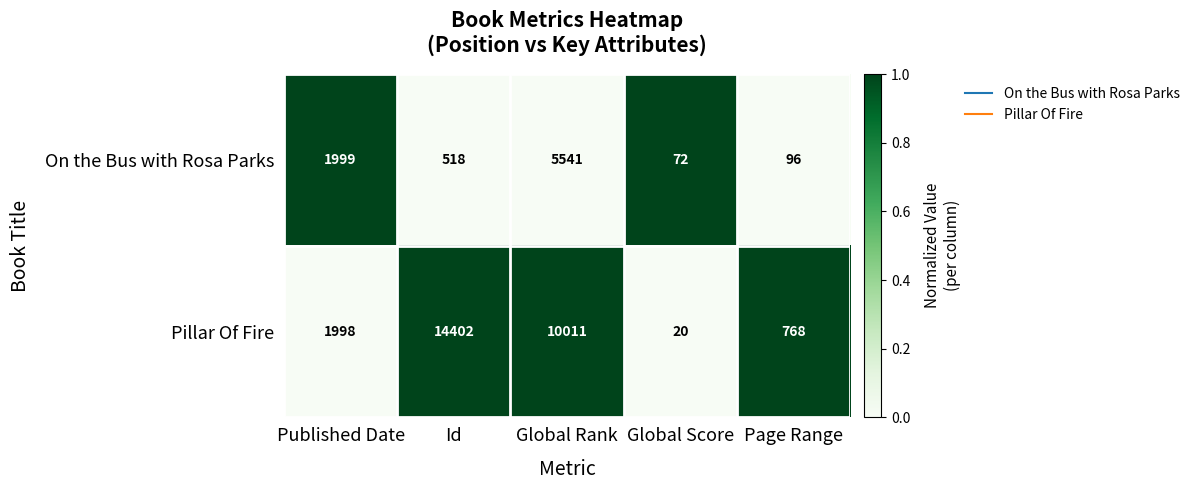

What is the total value across all series at Global Rank?

15552